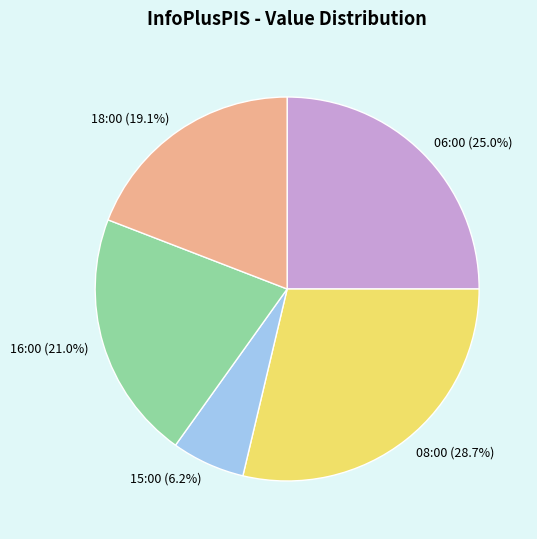

Does 06:00 represent more than half of the total?

No